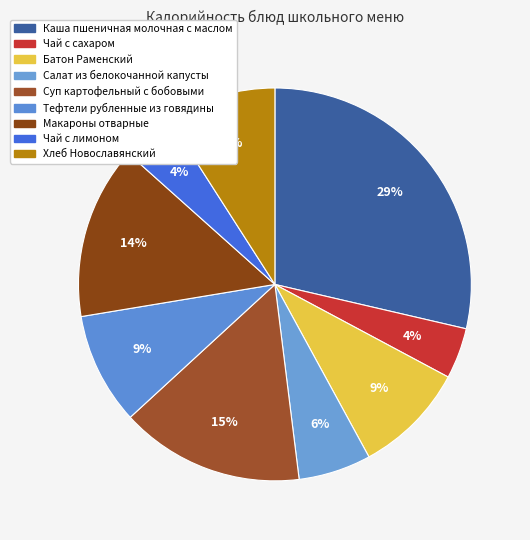

Count the number of slices in the pie.

9